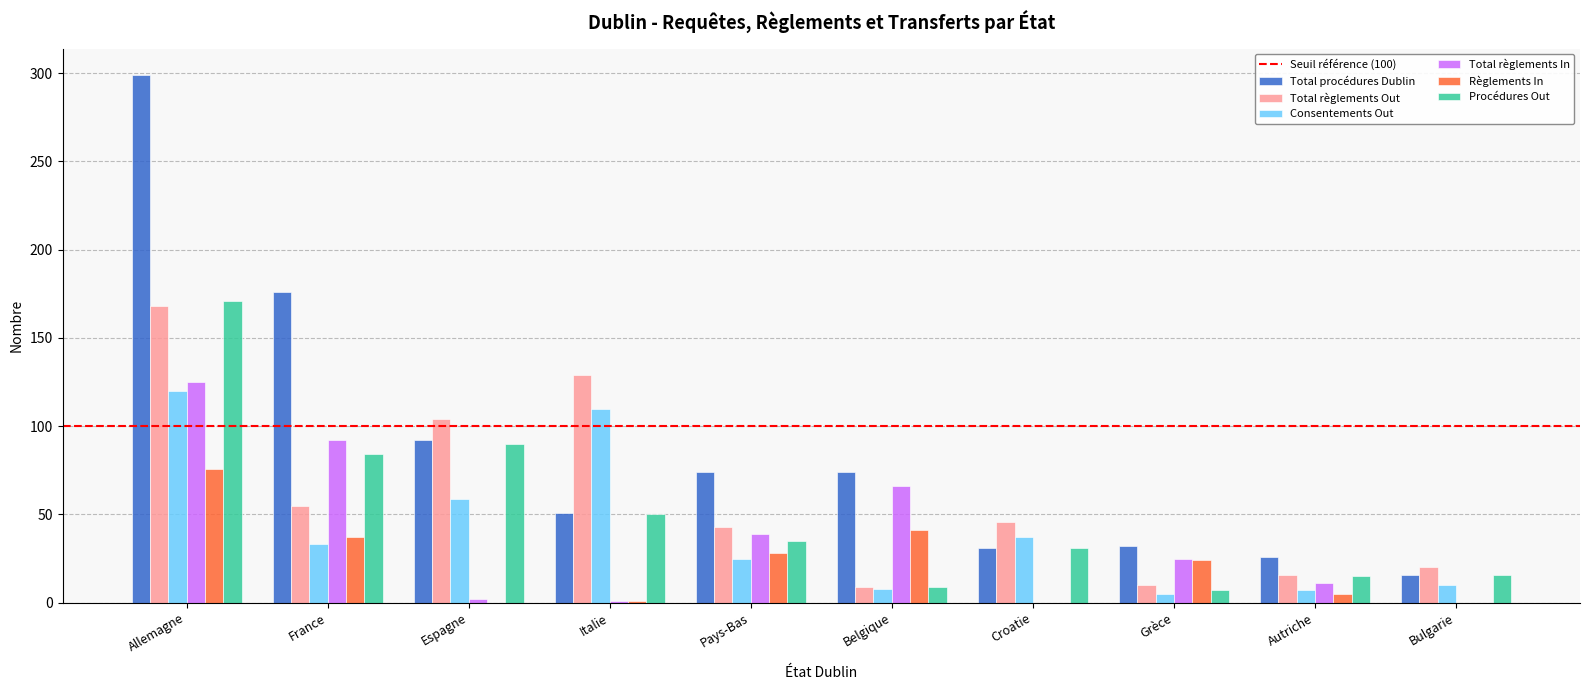

At which category is the sum across all series the highest?

Allemagne